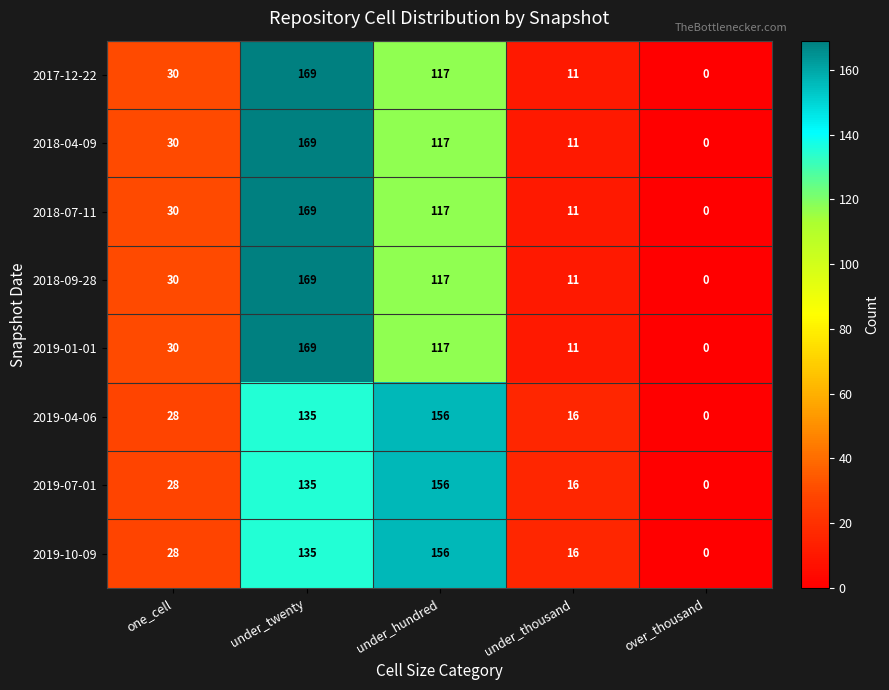

What is the difference between the highest and lowest values at under_hundred?

39